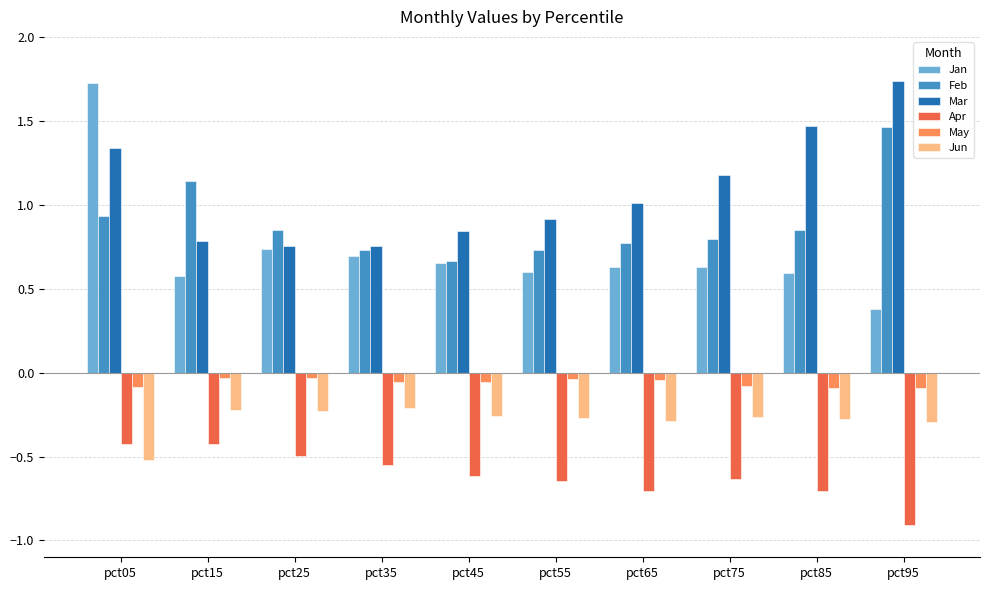

Is the value of Mar at pct75 greater than the value of Feb at pct45?

Yes